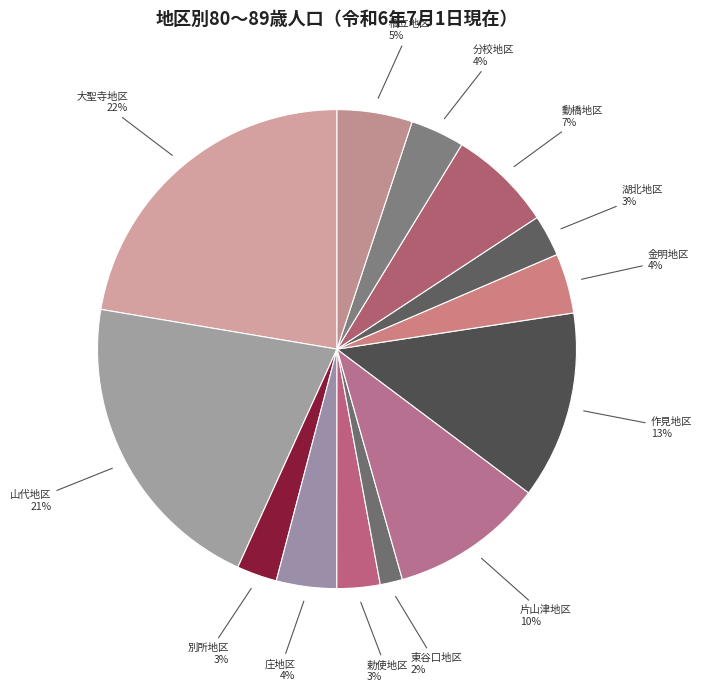

To the nearest percent, what percentage of the pie is 橋立地区?

5%